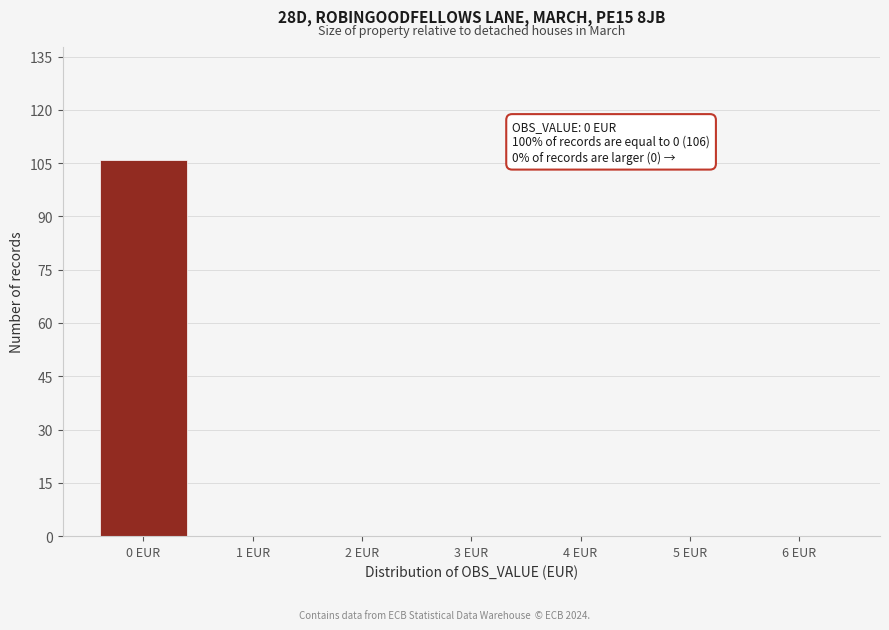

Reading left to right, list all the values displayed in this chart.

0 EUR=106	1 EUR=0	2 EUR=0	3 EUR=0	4 EUR=0	5 EUR=0	6 EUR=0